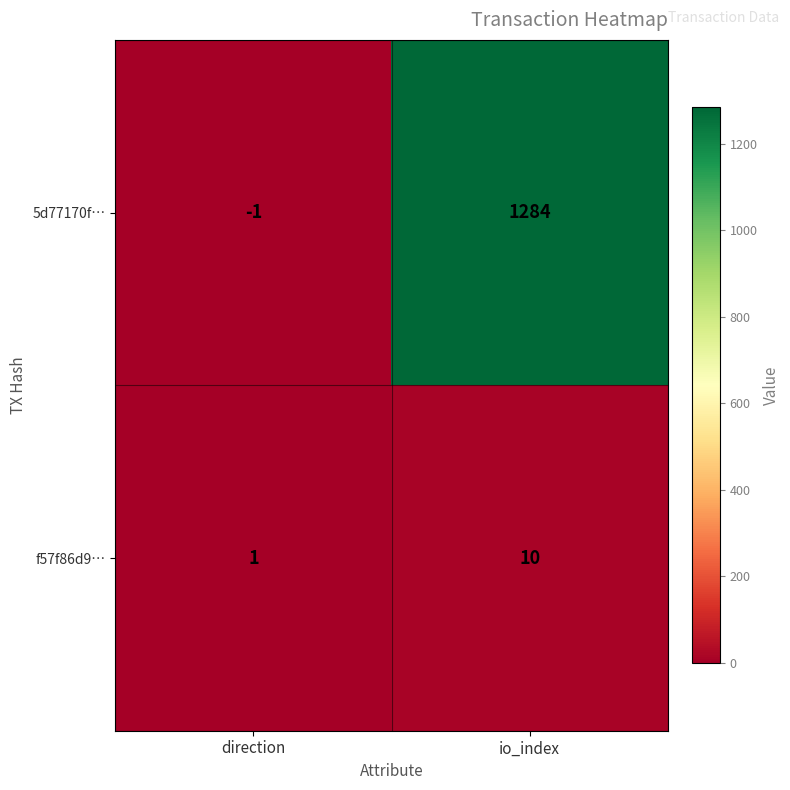

At how many categories does at least one series exceed 83?

1